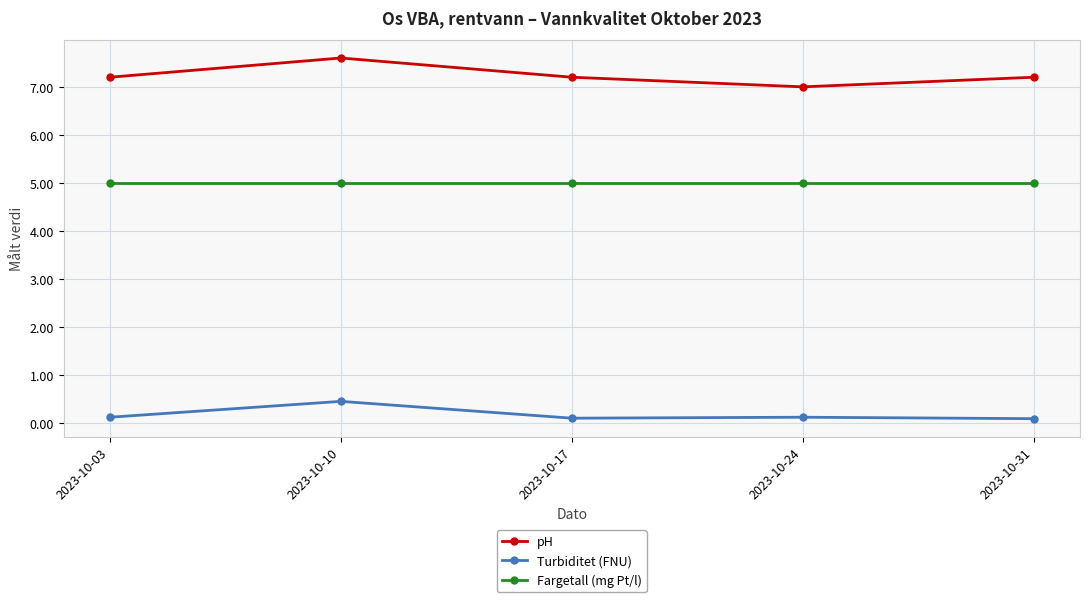

What is the value of the pH point at the 2nd from the left?

7.6